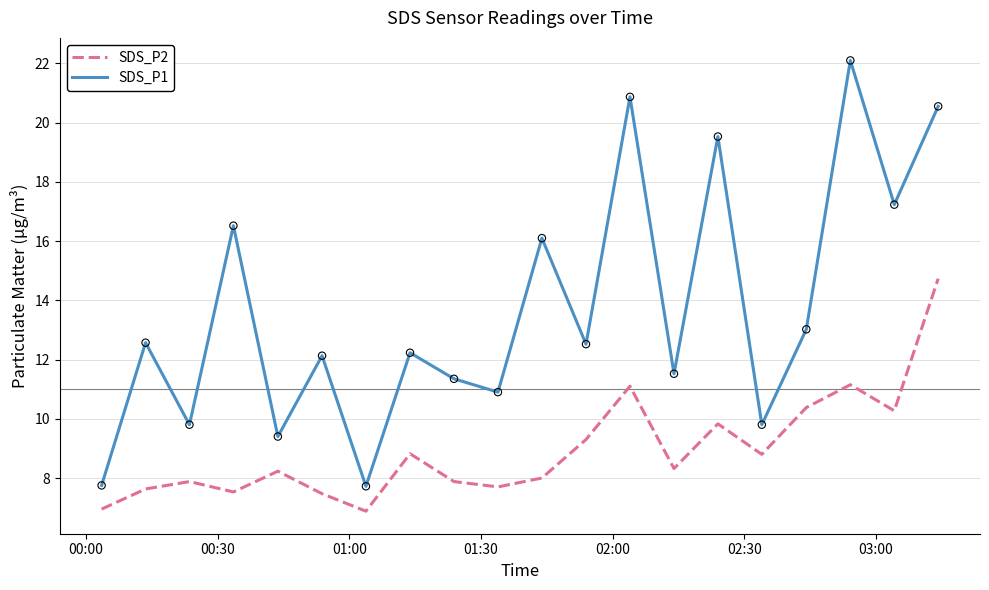

Which series has the largest total across all categories?

SDS_P1